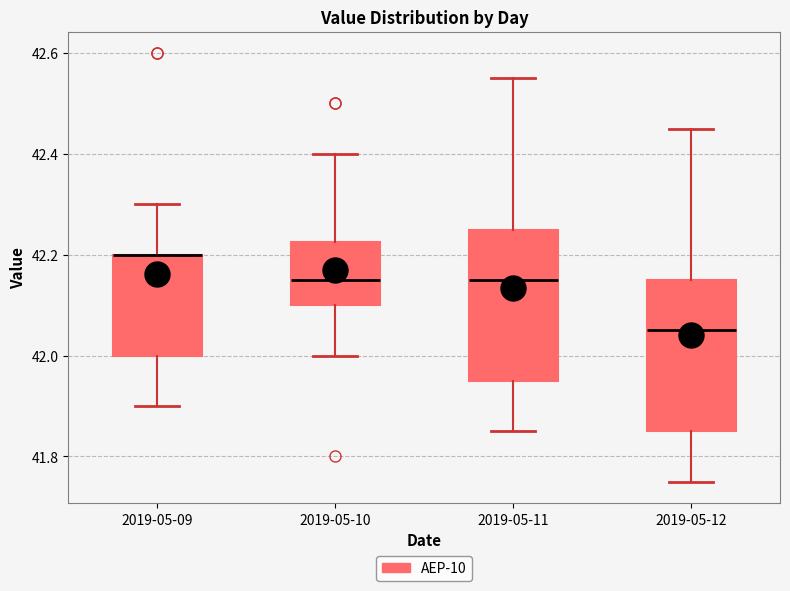

Where does the lower whisker of the box for 2019-05-11 end on the y-axis? The values are not printed on the chart, so give them approximately, as read against the axis.

41.86